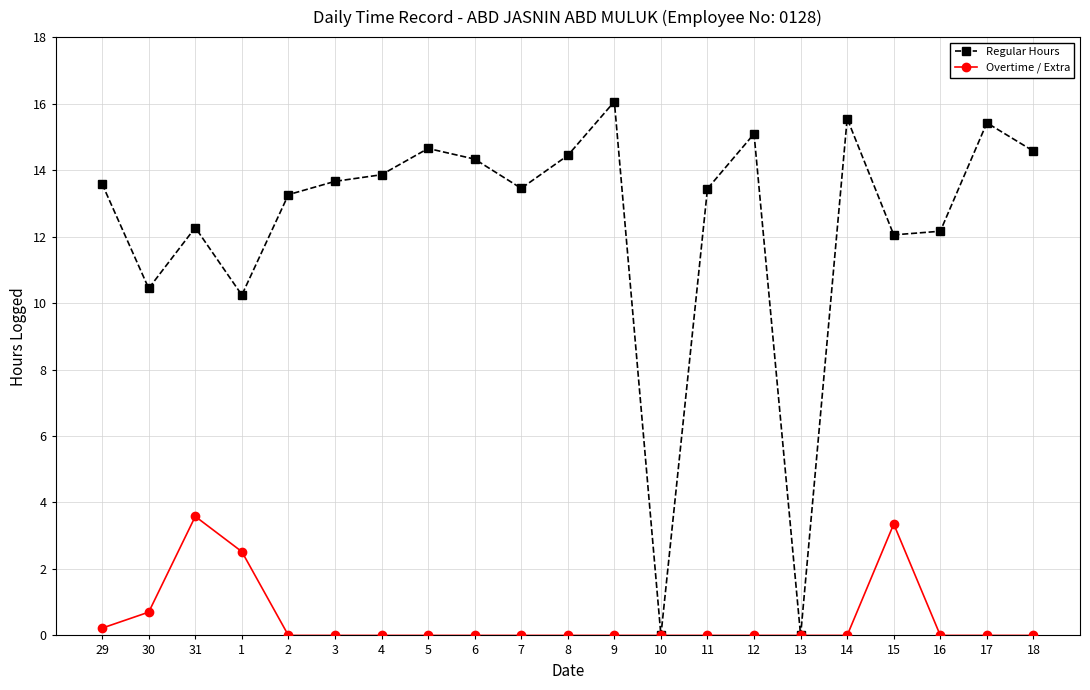

What is the difference between the highest and lowest values at 15?

8.7